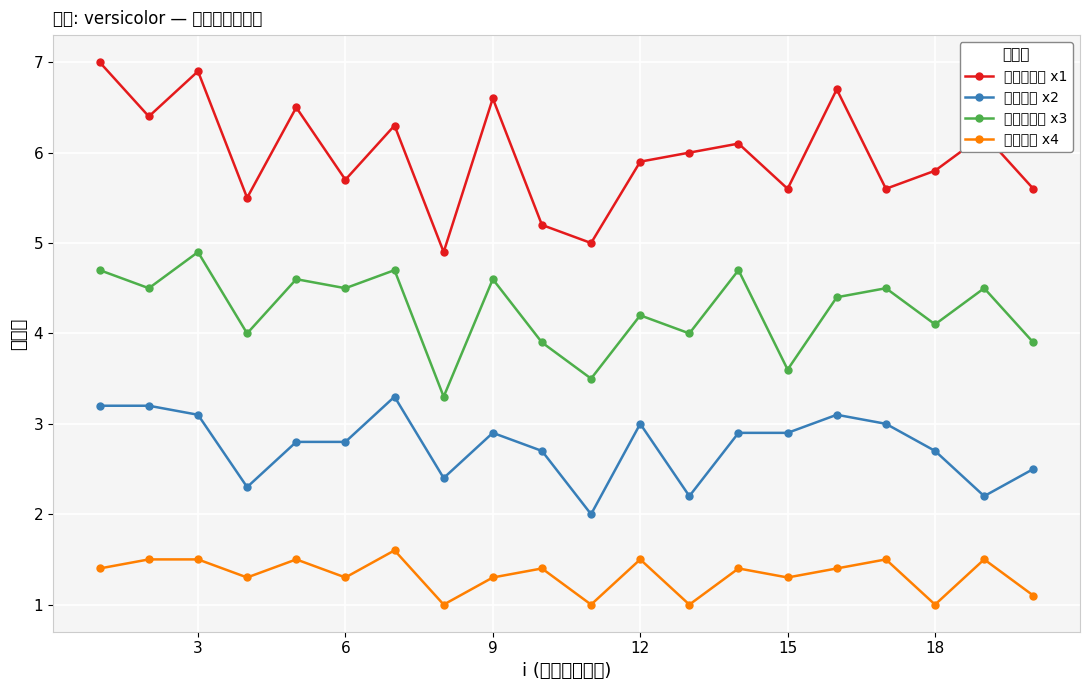

Which series has the largest range (max minus min)?

がくの長さ x1